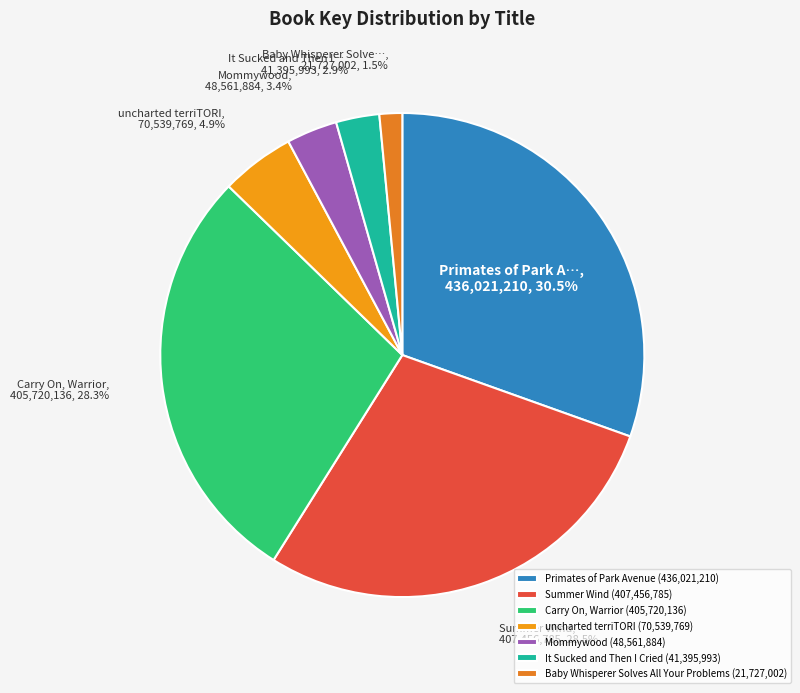

Is there a majority slice in this chart?

No